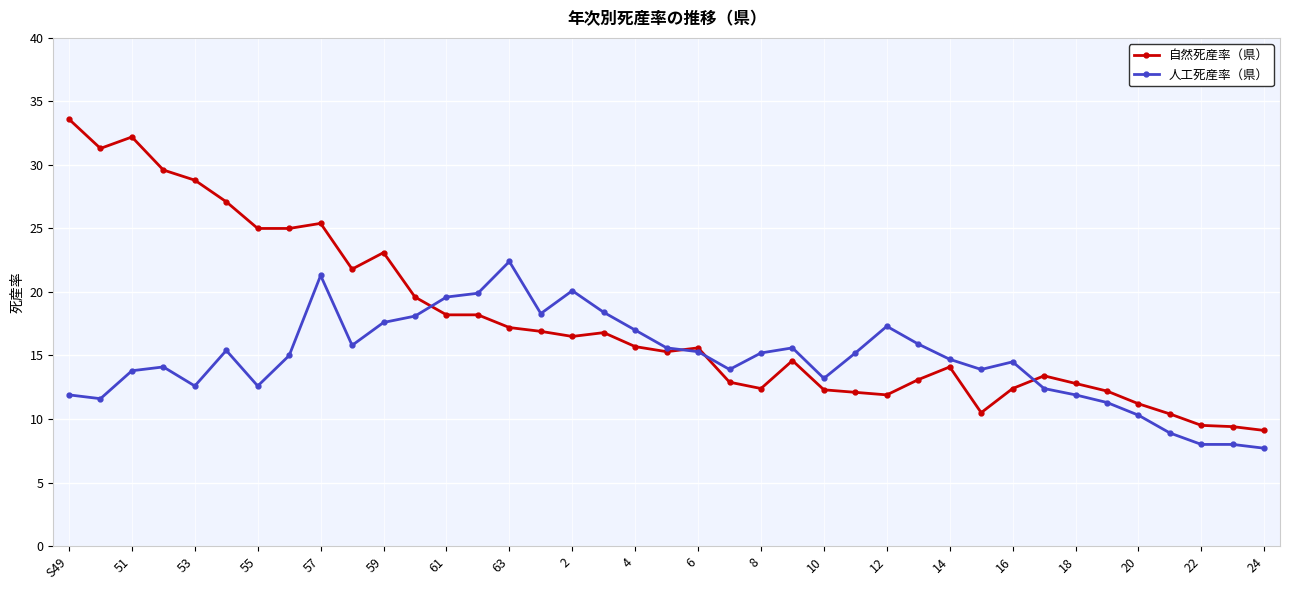

What is the value of the 自然死産率（県） point at the 17th from the left?

16.5